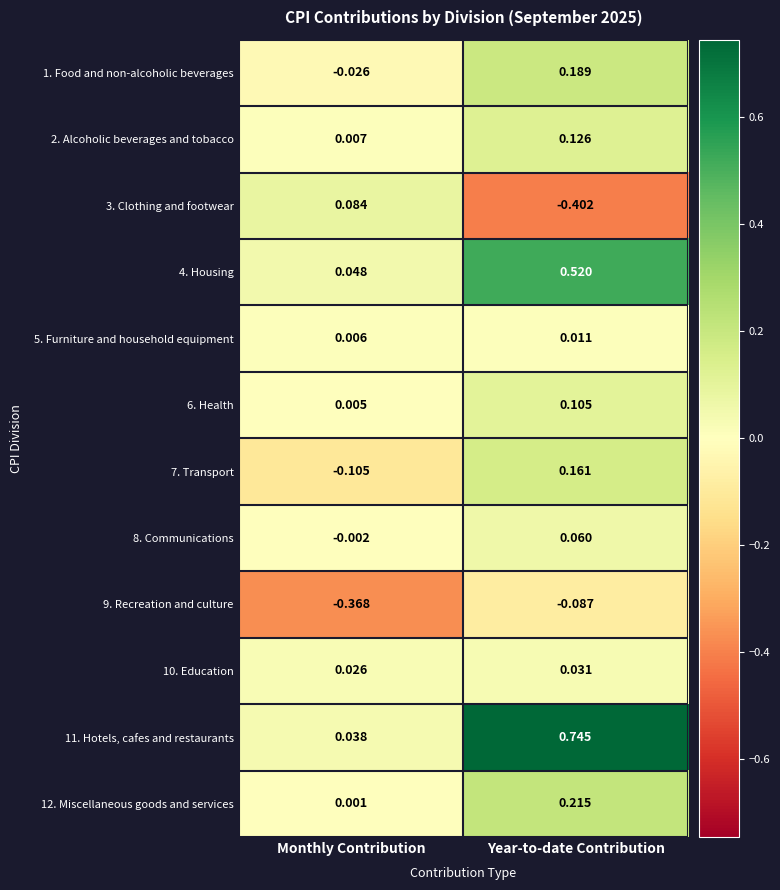

Rank the series at Year-to-date Contribution from highest to lowest value.

11. Hotels, cafes and restaurants, 4. Housing, 12. Miscellaneous goods and services, 1. Food and non-alcoholic beverages, 7. Transport, 2. Alcoholic beverages and tobacco, 6. Health, 8. Communications, 10. Education, 5. Furniture and household equipment, 9. Recreation and culture, 3. Clothing and footwear